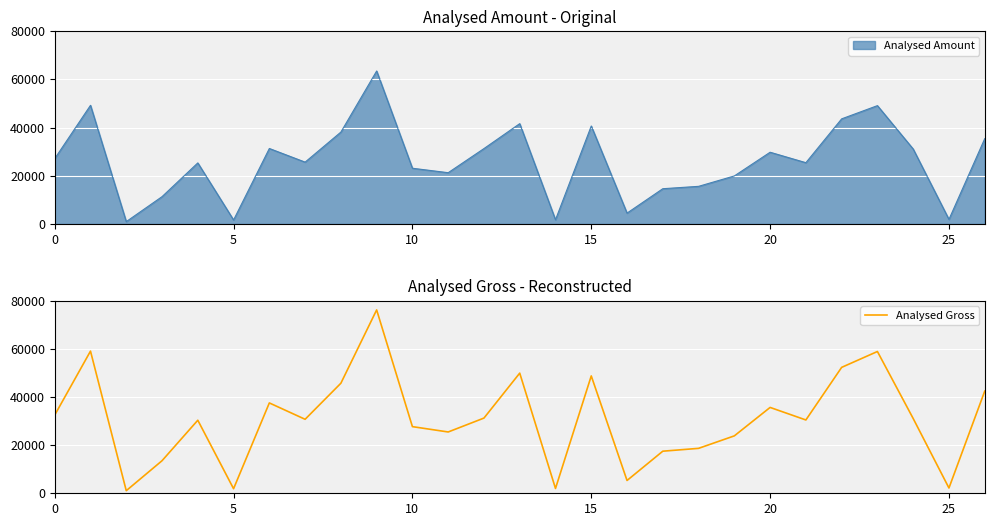

The value of Analysed Gross at 0 is 32490.9. True or false?

True